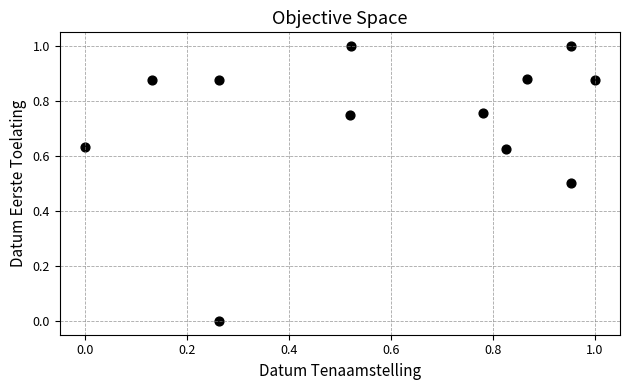

What is the range of Y values (max minus min)?

1.0